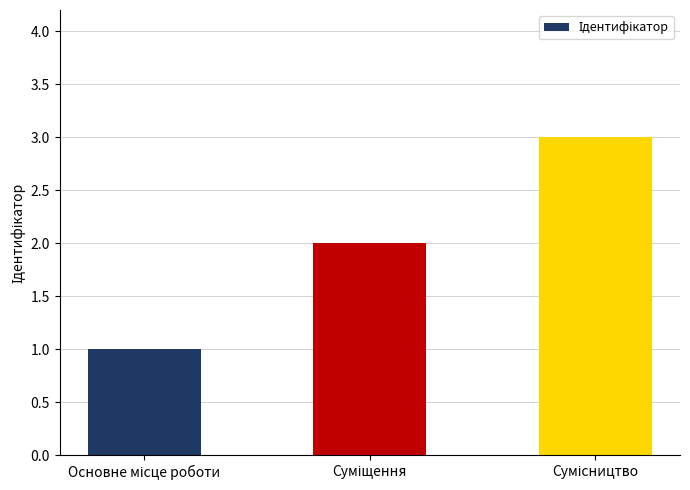

What is the maximum value shown in the chart?

3